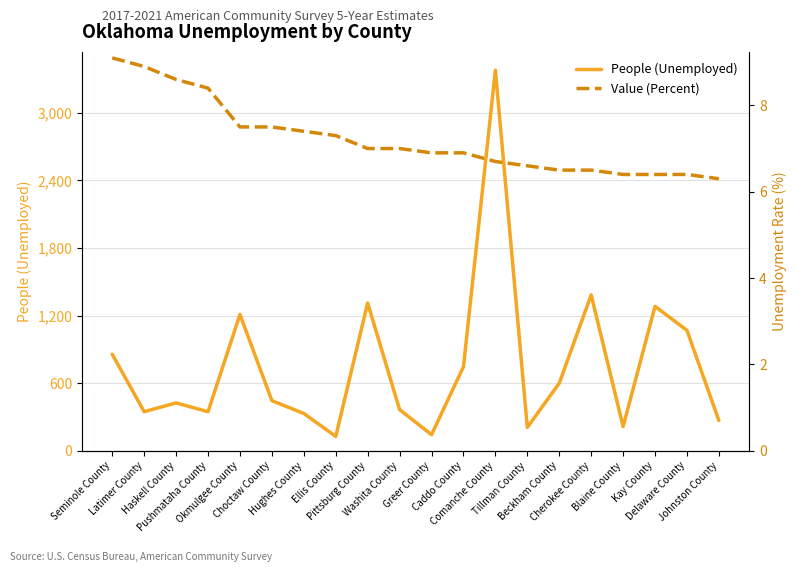

True or false: People (Unemployed) has more than 0 interior local peaks.

True